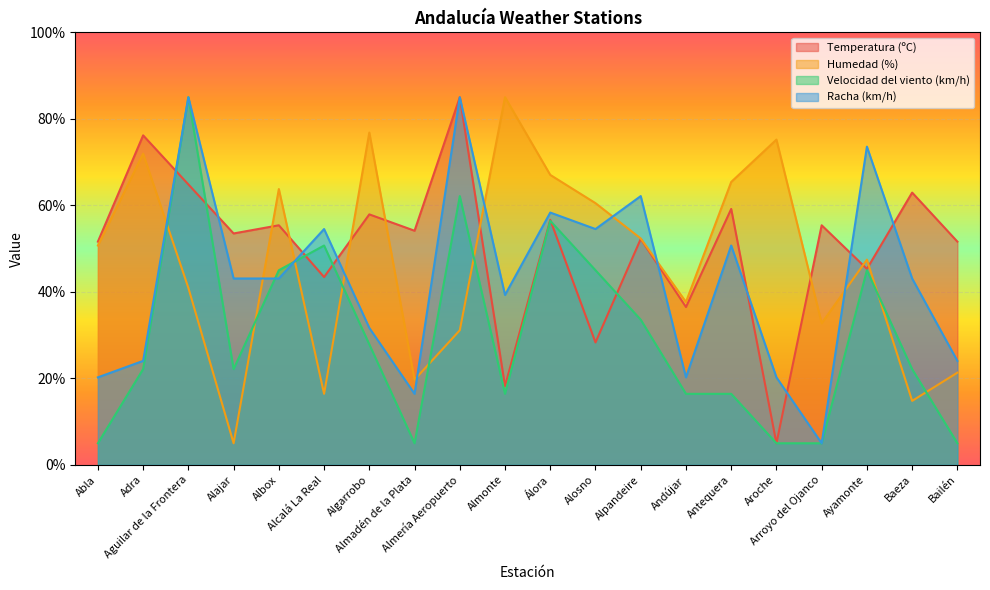

At which category is the sum across all series the highest?

Aguilar de la Frontera